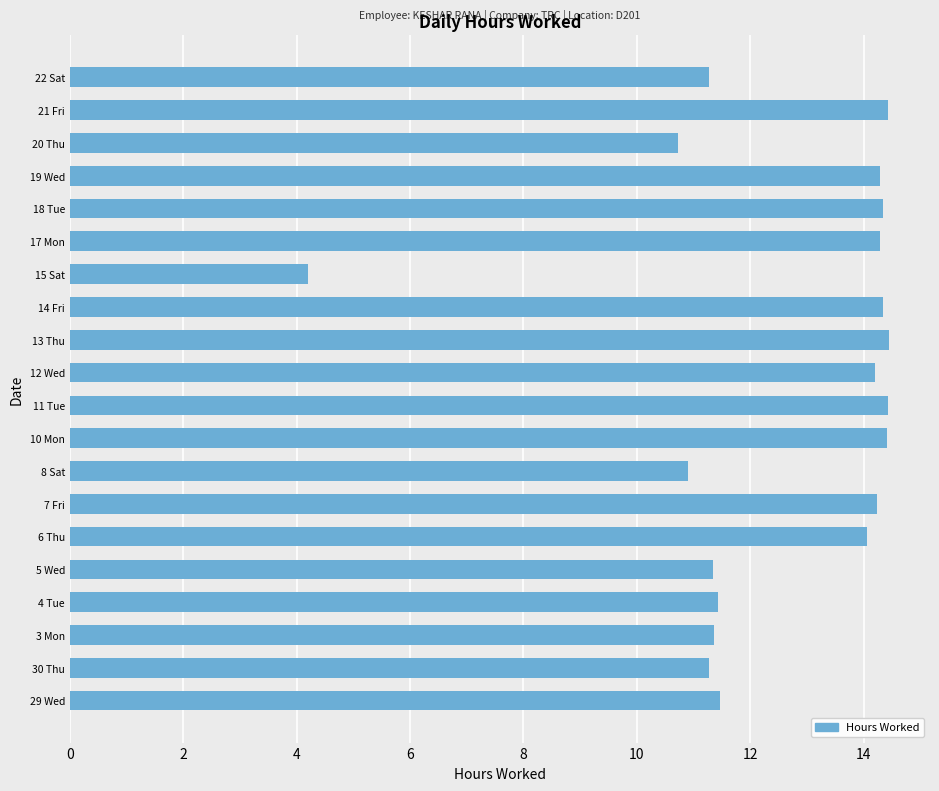

Is it true that the value at 30 Thu is 11.3?

True